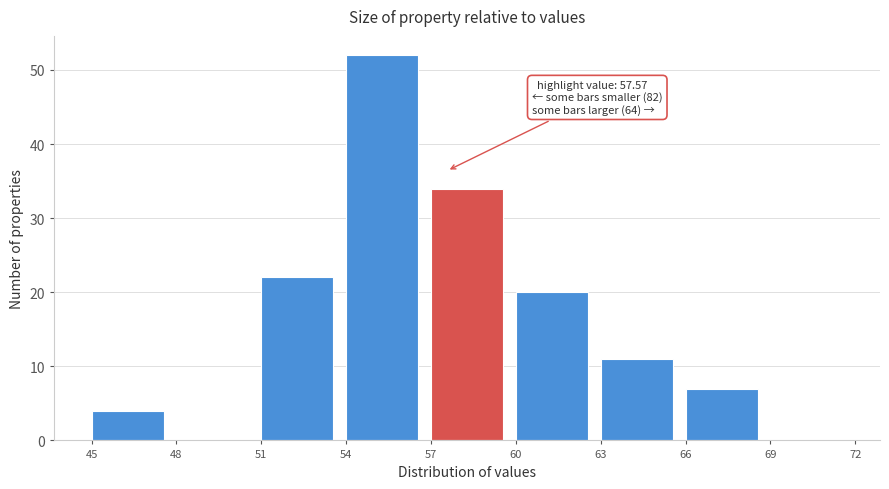

Over which range of the x-axis is the bar tallest?

54 to 57